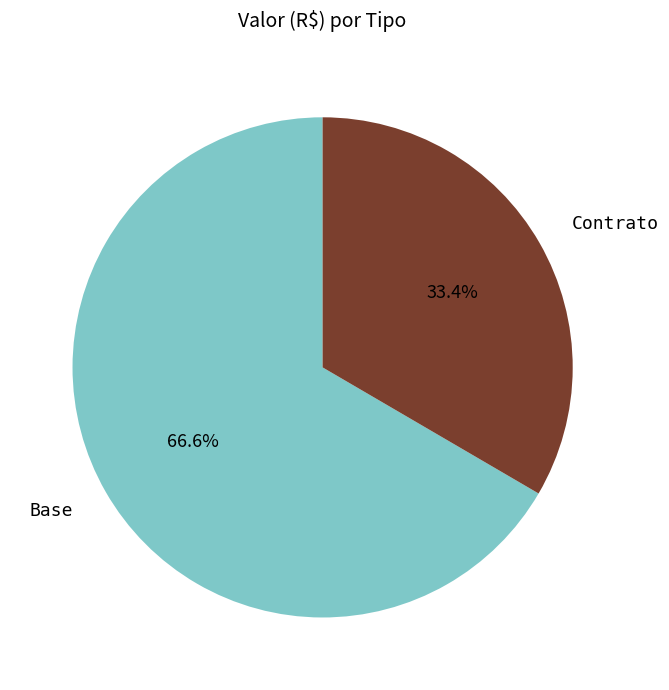

To the nearest percent, what is the combined percentage of Contrato and Base?

100%